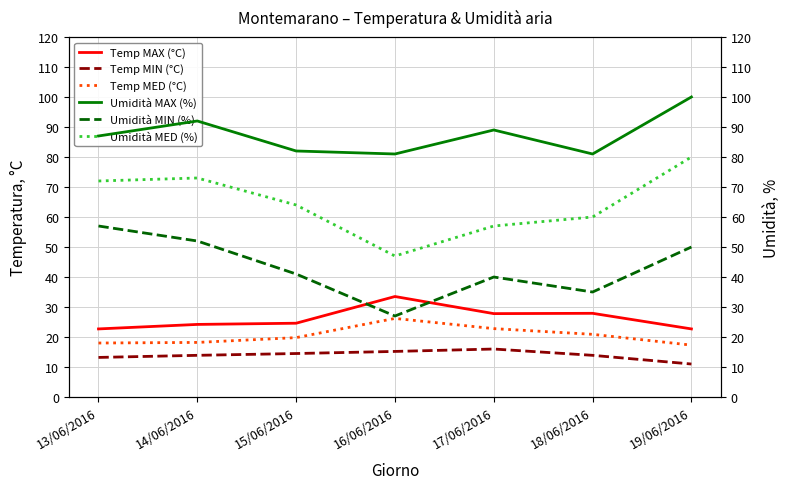

Reading right to left, what are all the values shown in this chart?

Temp MAX (°C): 22.7	27.9	27.8	33.5	24.6	24.2	22.7
Temp MIN (°C): 11.0	13.9	16.0	15.2	14.5	13.9	13.2
Temp MED (°C): 17.3	20.9	22.8	26.2	19.8	18.2	18.0
Umidità MAX (%): 100.0	81.0	89.0	81.0	82.0	92.0	87.0
Umidità MIN (%): 50.0	35.0	40.0	27.0	41.0	52.0	57.0
Umidità MED (%): 80.0	60.0	57.0	47.0	64.0	73.0	72.0